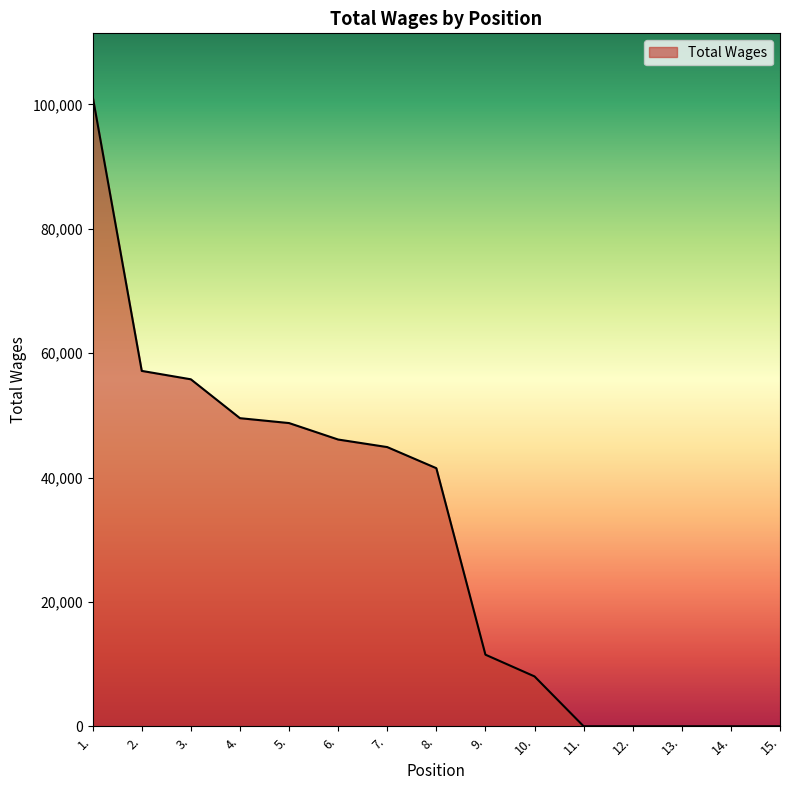

Read the value at 9..

11510